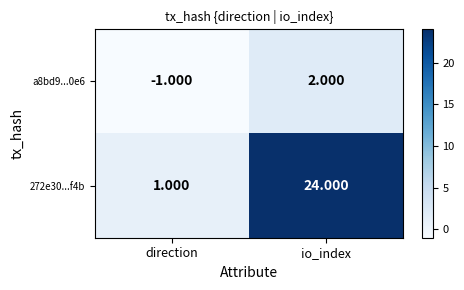

Which category has the lowest value in the 272e30...f4b series?

direction